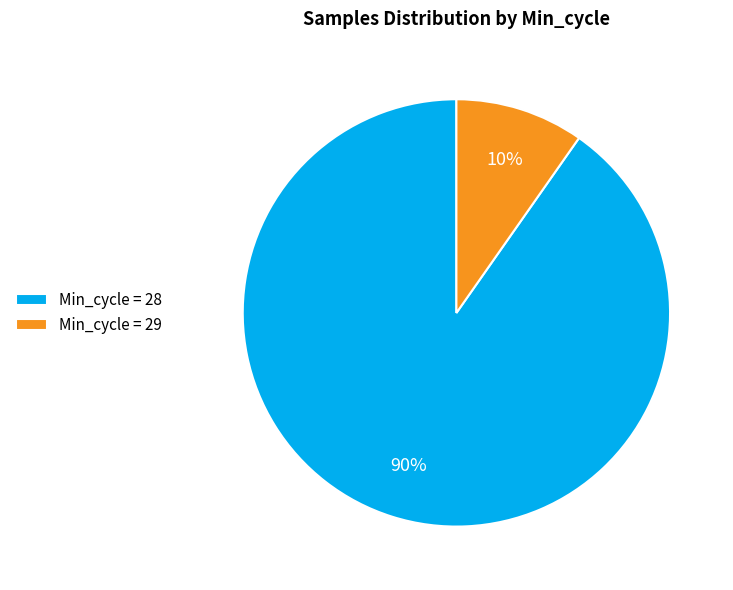

Which slice is the largest?

Min_cycle = 28